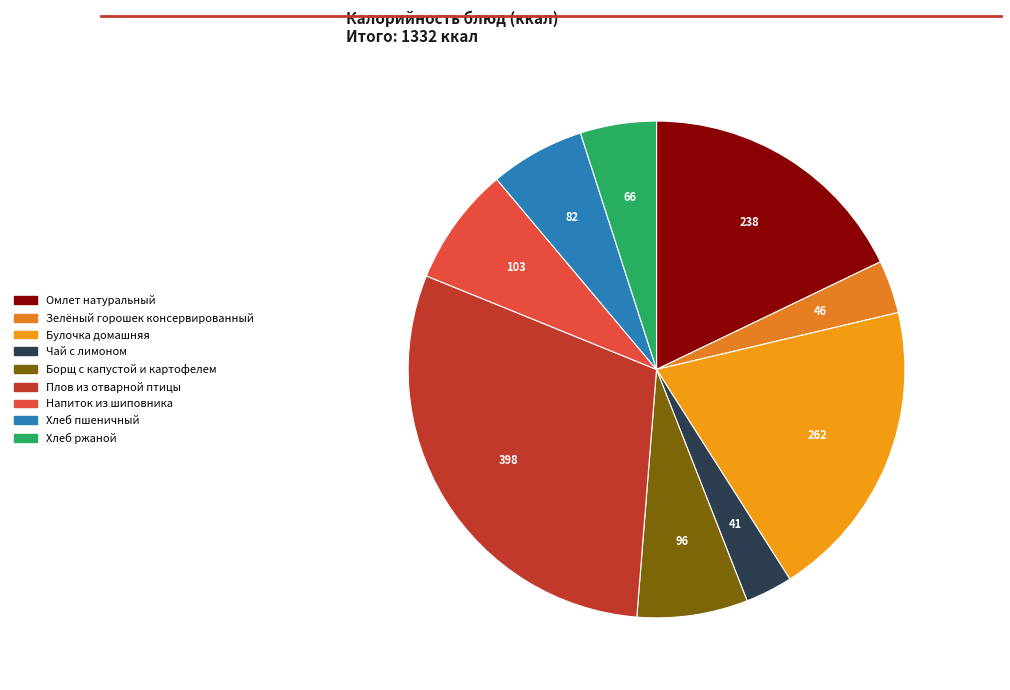

To the nearest percent, what is the difference between the Хлеб ржаной and Плов из отварной птицы slice percentages?

25%